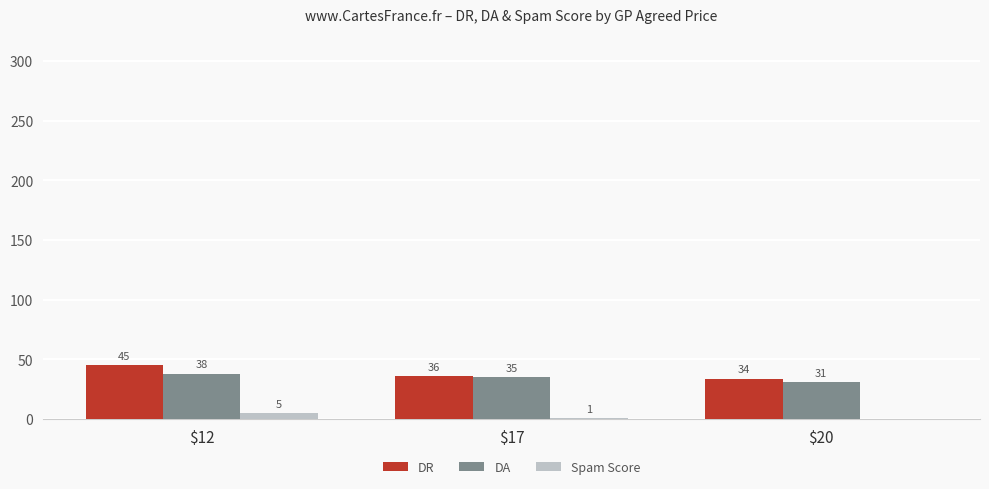

True or false: DA has a value of 11.5 at $17.

False